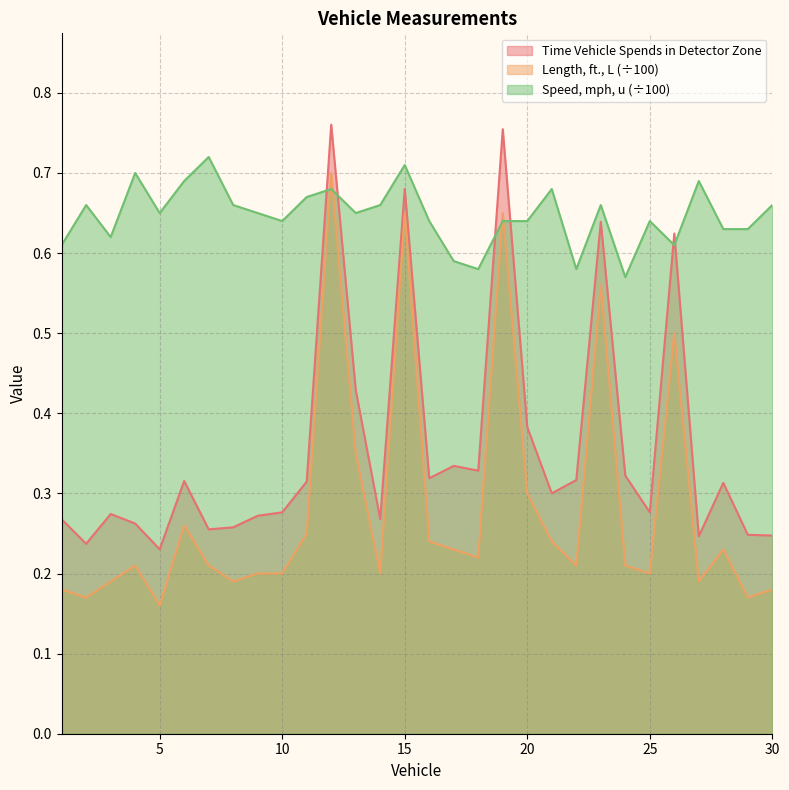

What is the total value across all series at 15?

2.0